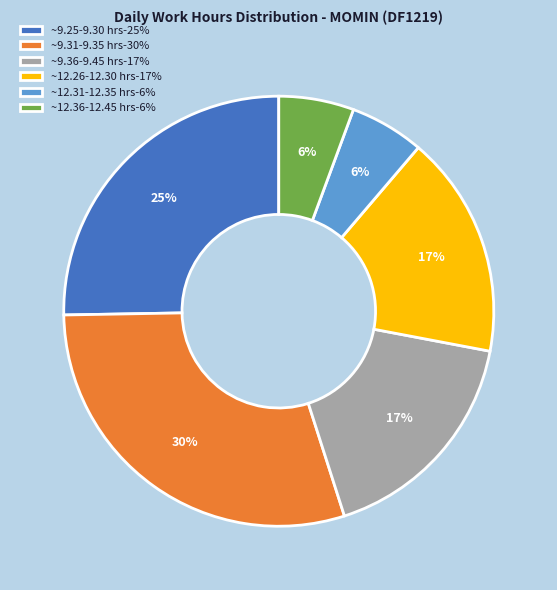

How many slices are in this pie chart?

6